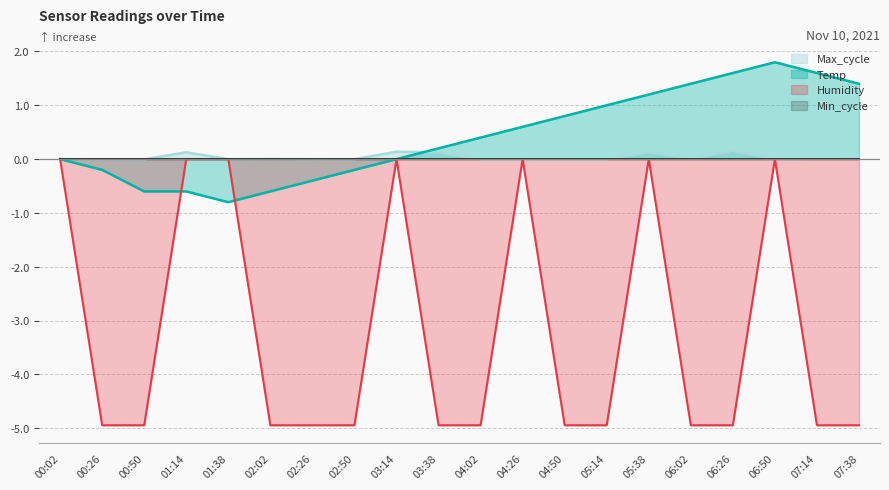

Does the chart display data point markers on the line(s)?

No